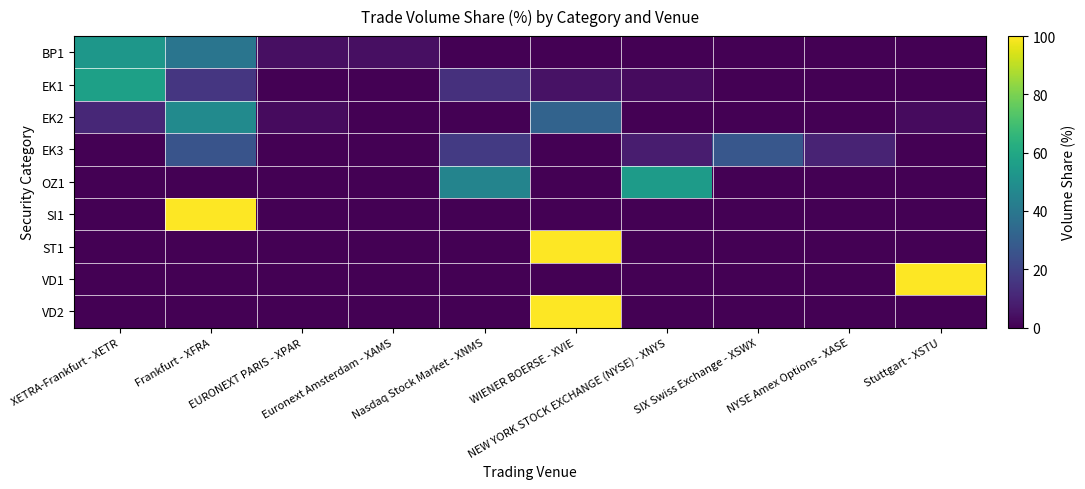

At WIENER BOERSE - XVIE, list the series in order from largest to smallest.

ST1, VD2, EK2, EK1, BP1, EK3, OZ1, SI1, VD1